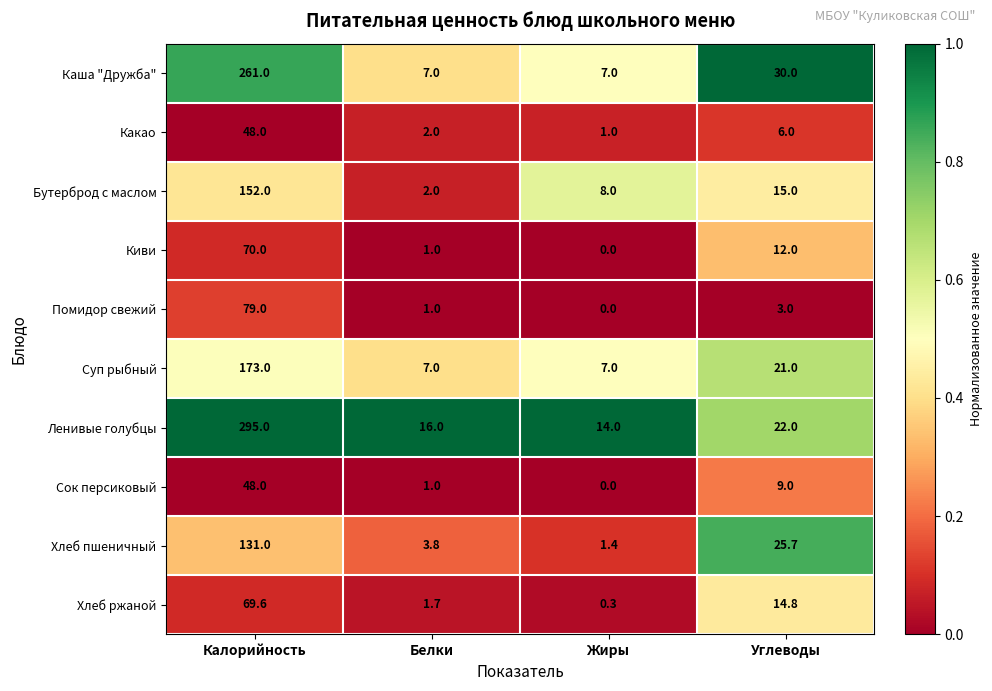

True or false: Помидор свежий has a value of 0.0 at Жиры.

True